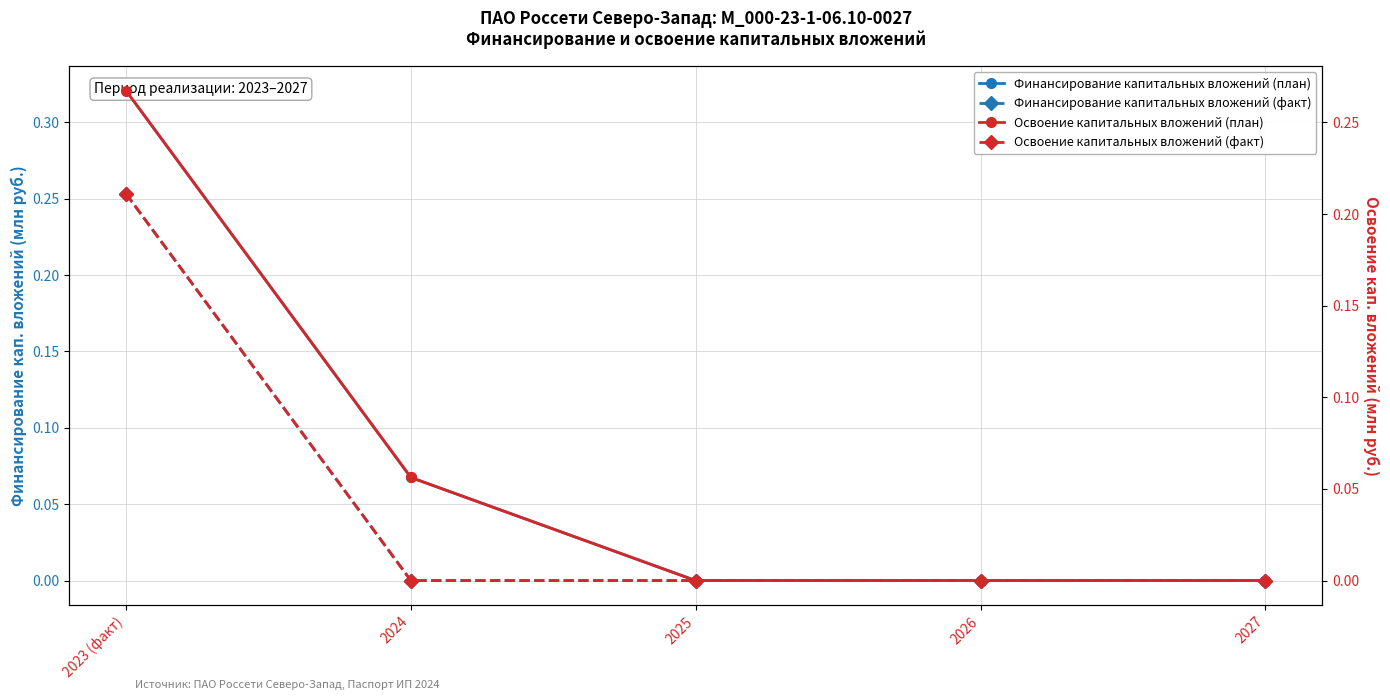

How many lines are shown in the chart?

4